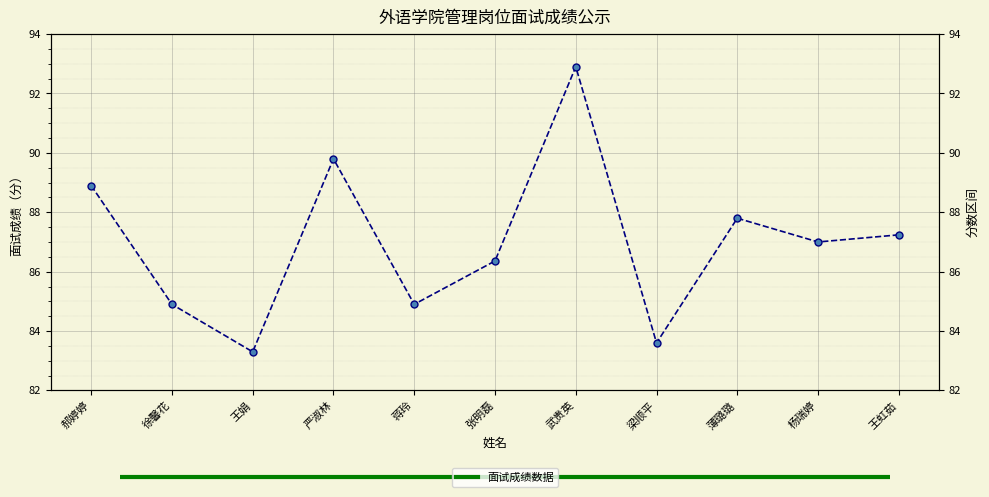

How many points are higher than both their immediate neighbors (excluding endpoints)?

3